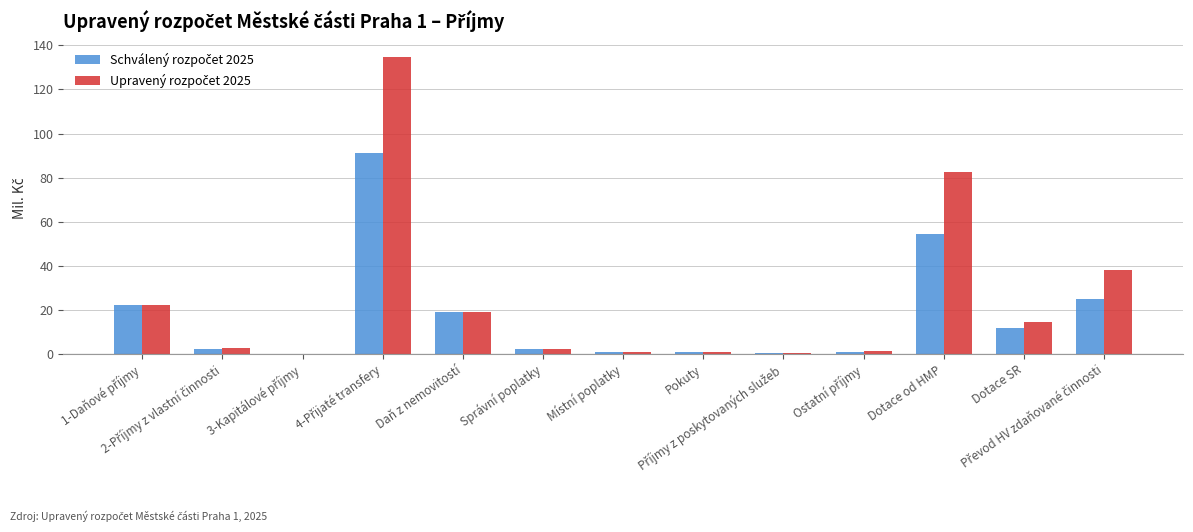

The Upravený rozpočet 2025 series shows 0.8 at Místní poplatky. True or false?

True